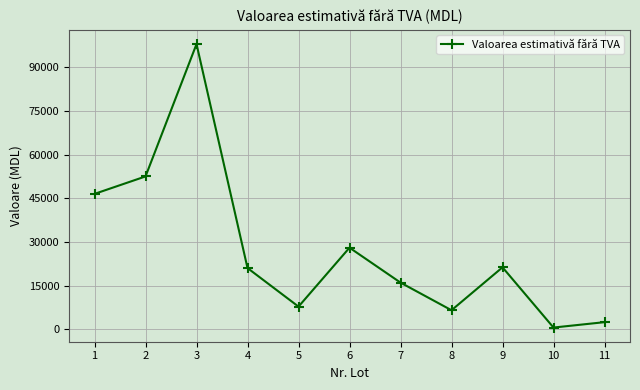

What is the greatest value displayed?

98000